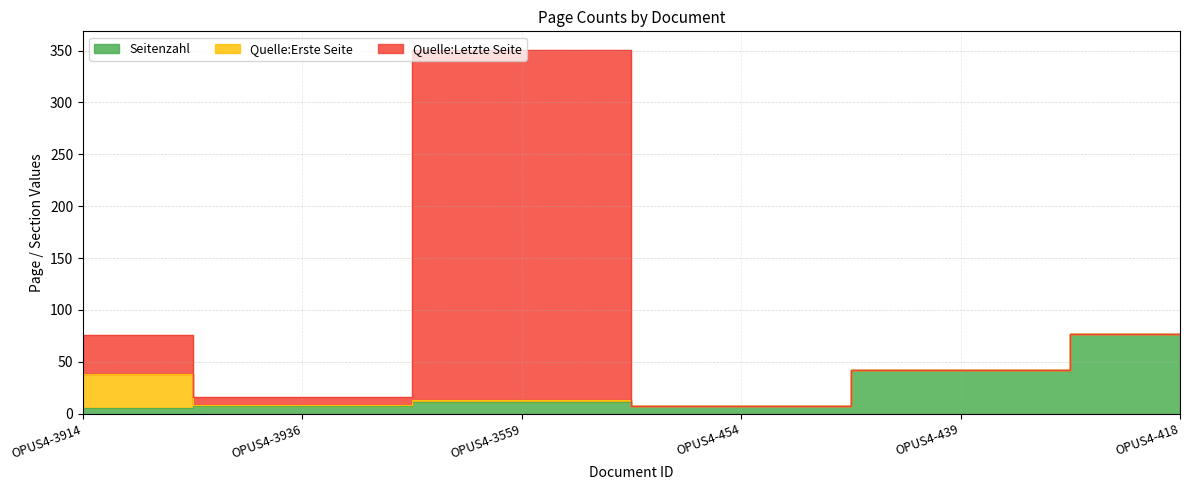

True or false: Quelle:Erste Seite has more than 2 points higher than both neighbors.

False